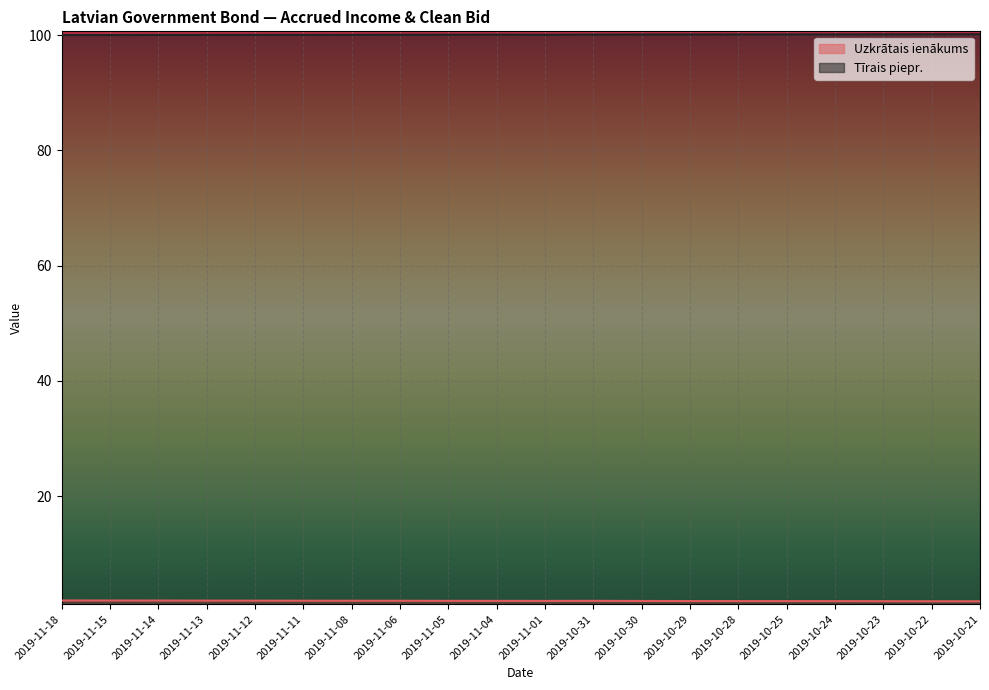

What is the approximate value of Uzkrātais ienākums at 2019-11-18?

1.9